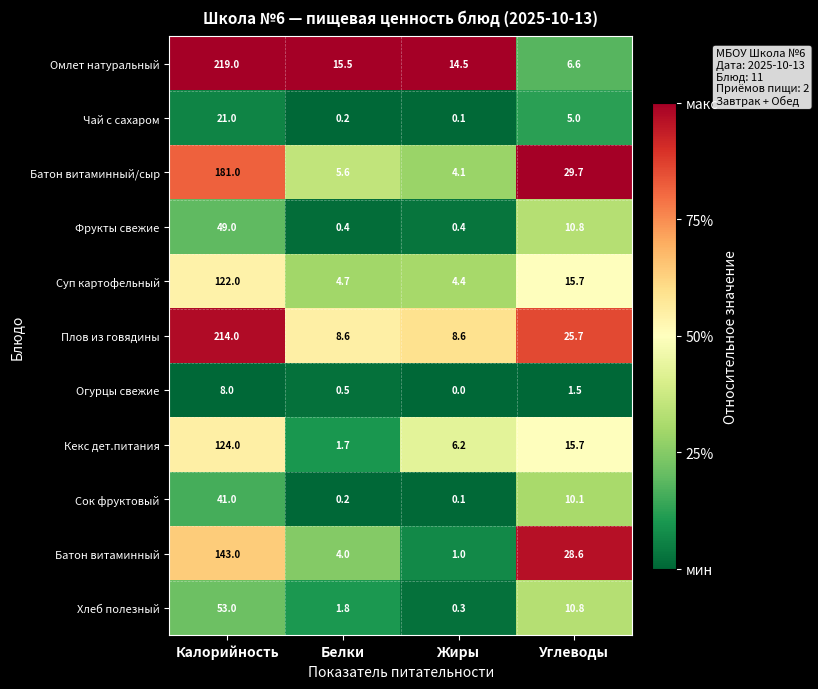

At which category does the chart reach its minimum across all series?

Жиры